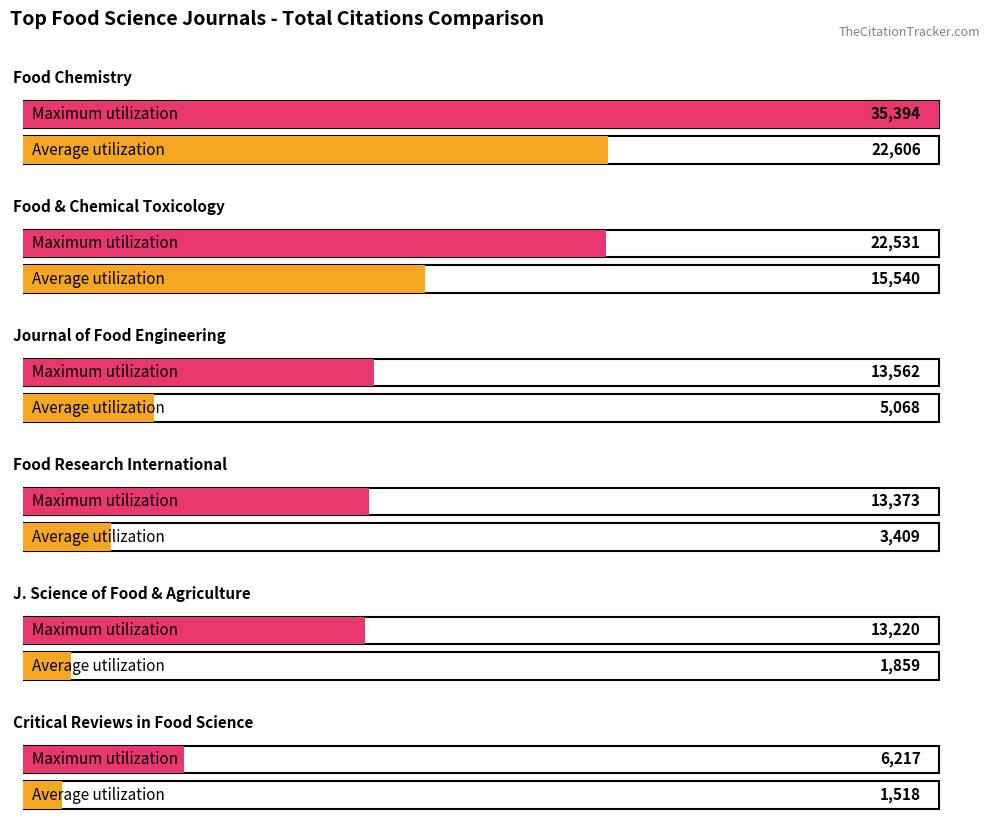

What is the minimum value shown in the chart?

1518